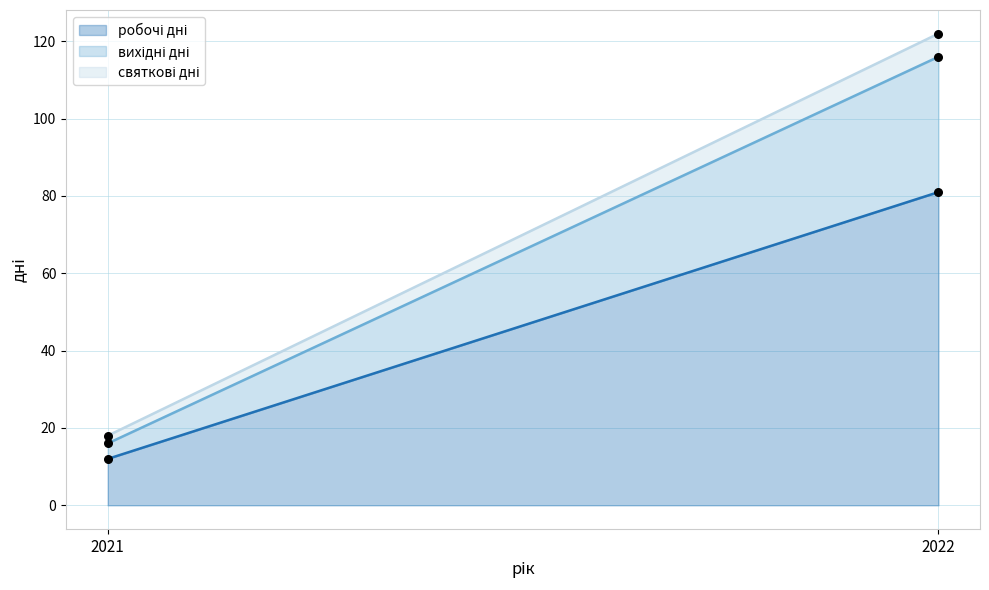

What are all the series names shown in the legend?

робочі дні, вихідні дні, святкові дні